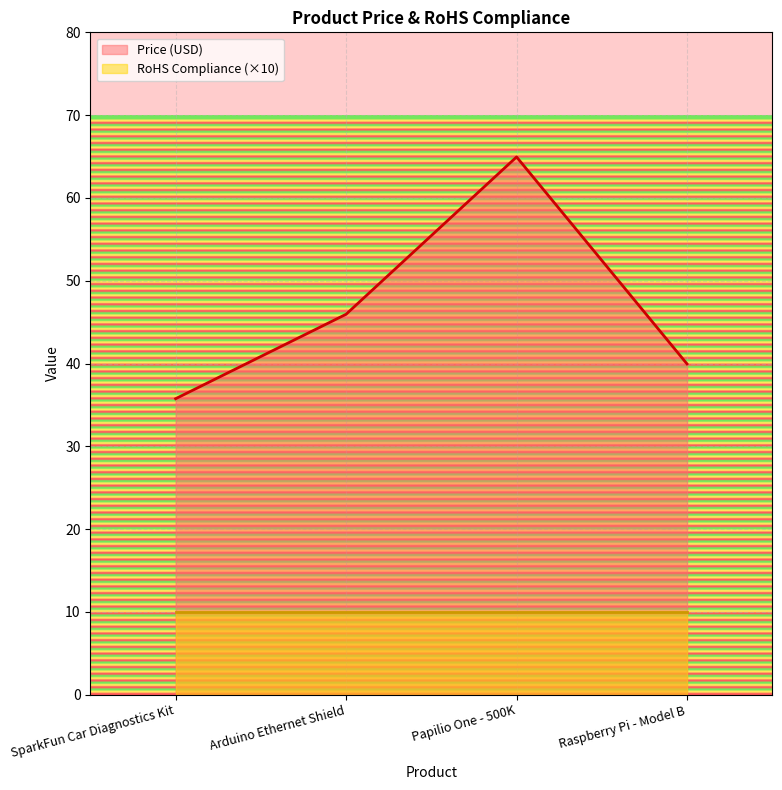

At which category does the data reach its first local peak?

Papilio One - 500K